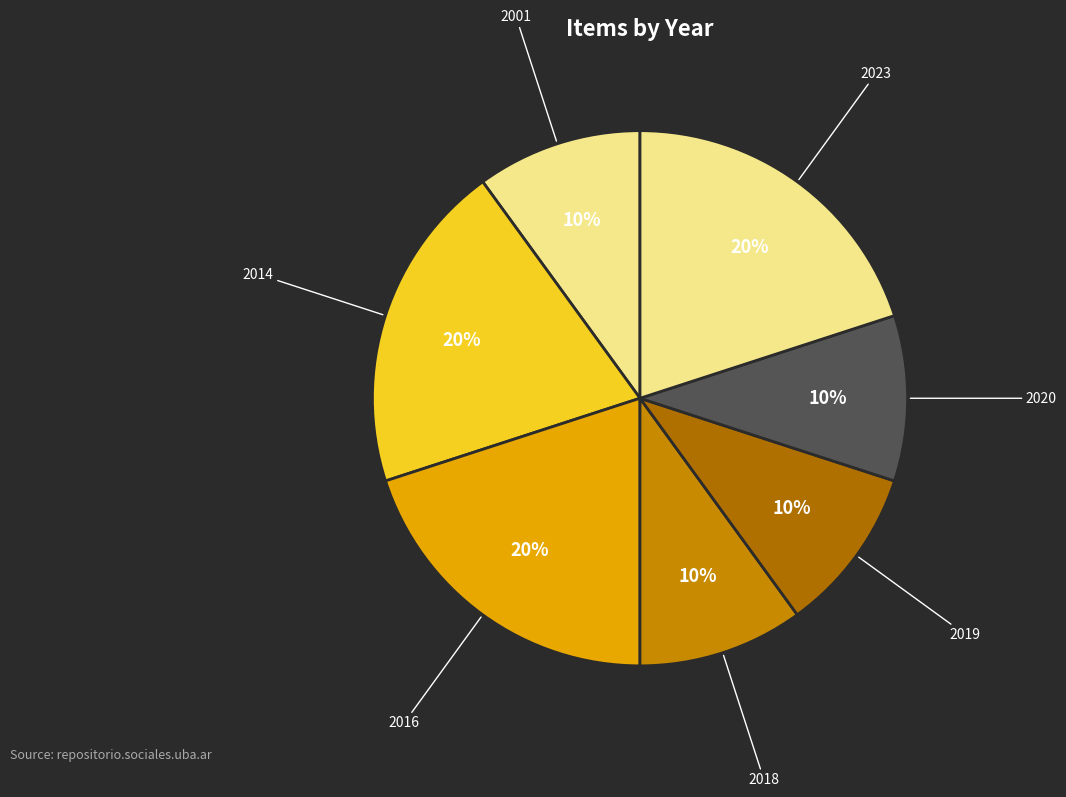

Count the number of slices in the pie.

7